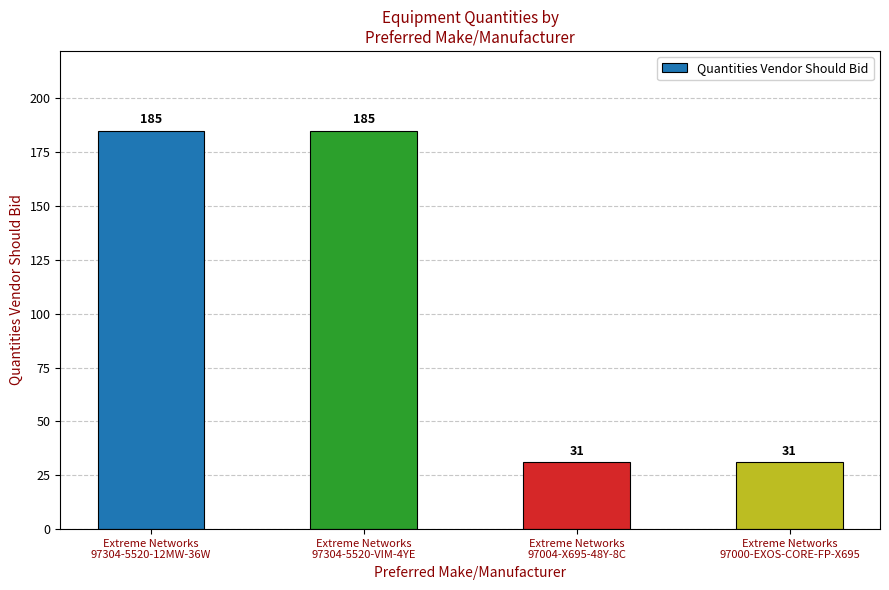

Are the bars horizontal?

No